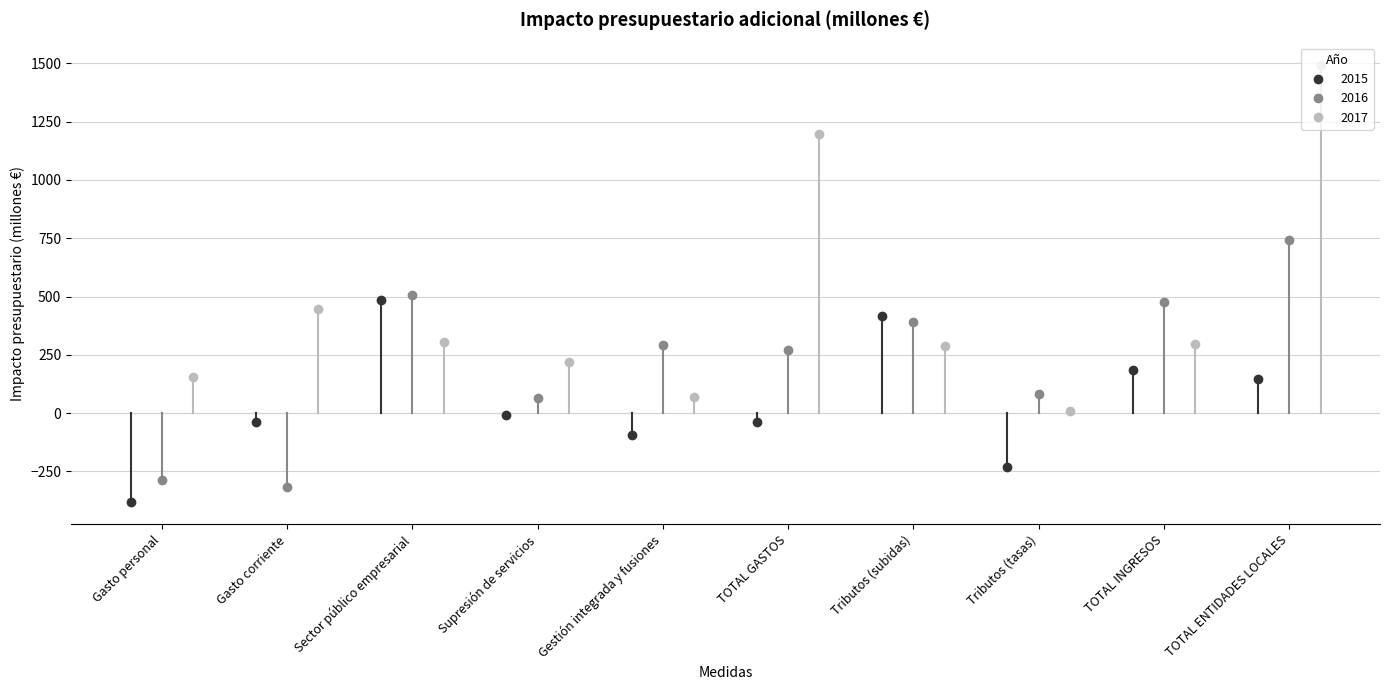

What is the difference between the second highest and minimum values in the 2015 series?

799